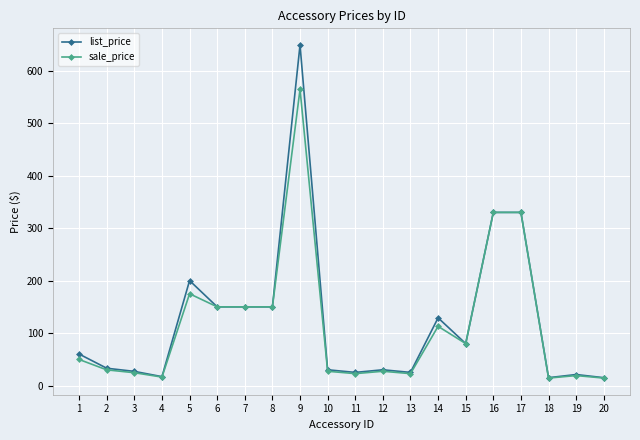

At which label does sale_price first exceed 49?

1